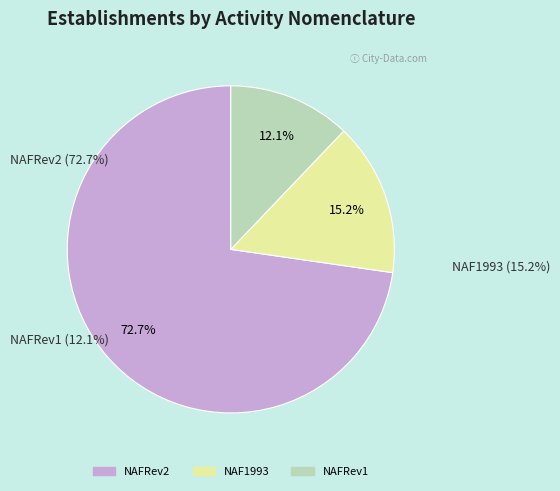

How many slices are in this pie chart?

3